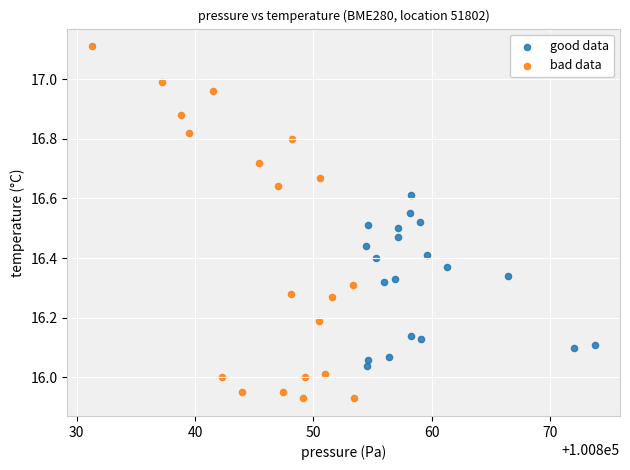

Which series reaches the maximum Y coordinate?

bad data